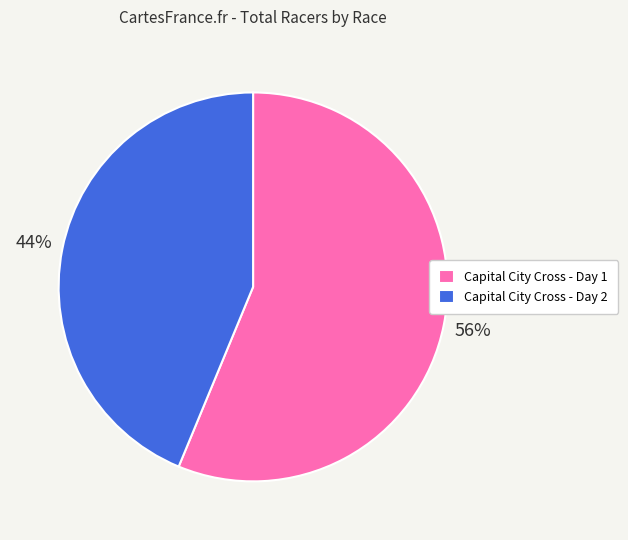

Do Capital City Cross - Day 1 and Capital City Cross - Day 2 together represent more than half of the pie?

Yes